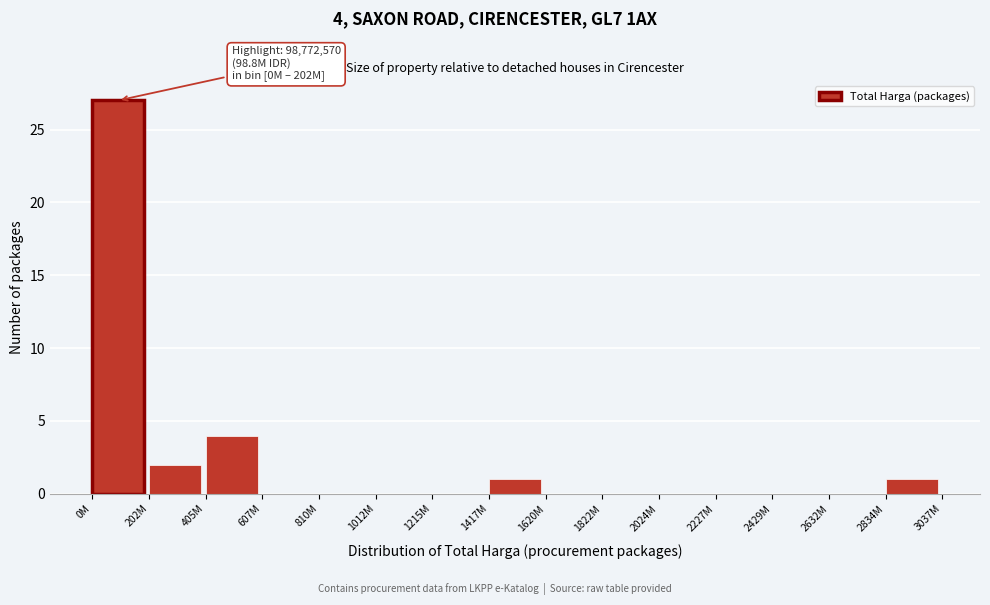

Reading left to right, what are all the values shown in this chart?

0M=27	202M=2	405M=4	607M=0	810M=0	1012M=0	1215M=0	1417M=1	1620M=0	1822M=0	2024M=0	2227M=0	2429M=0	2632M=0	2834M=1